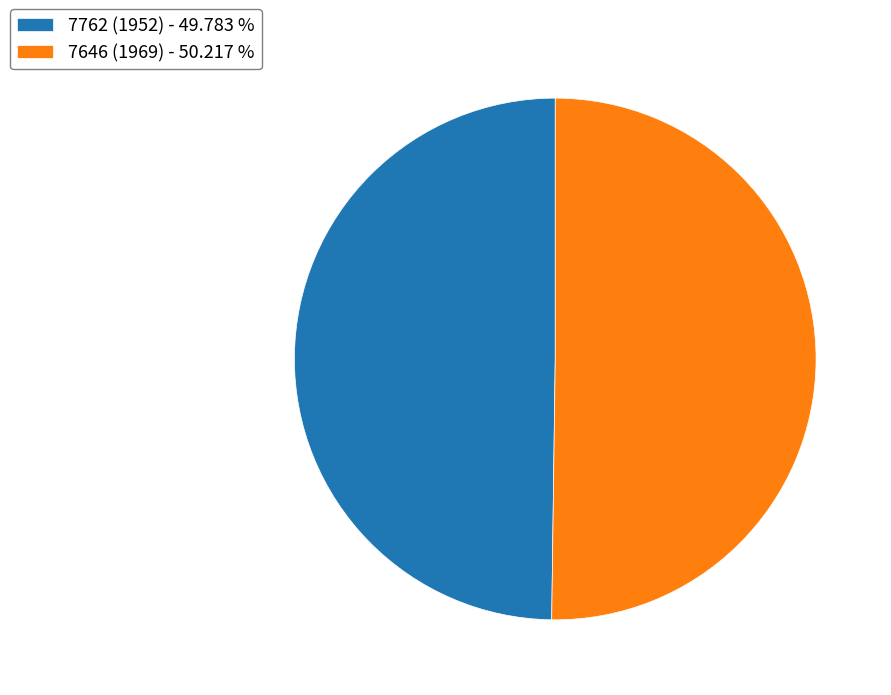

Count the number of slices in the pie.

2